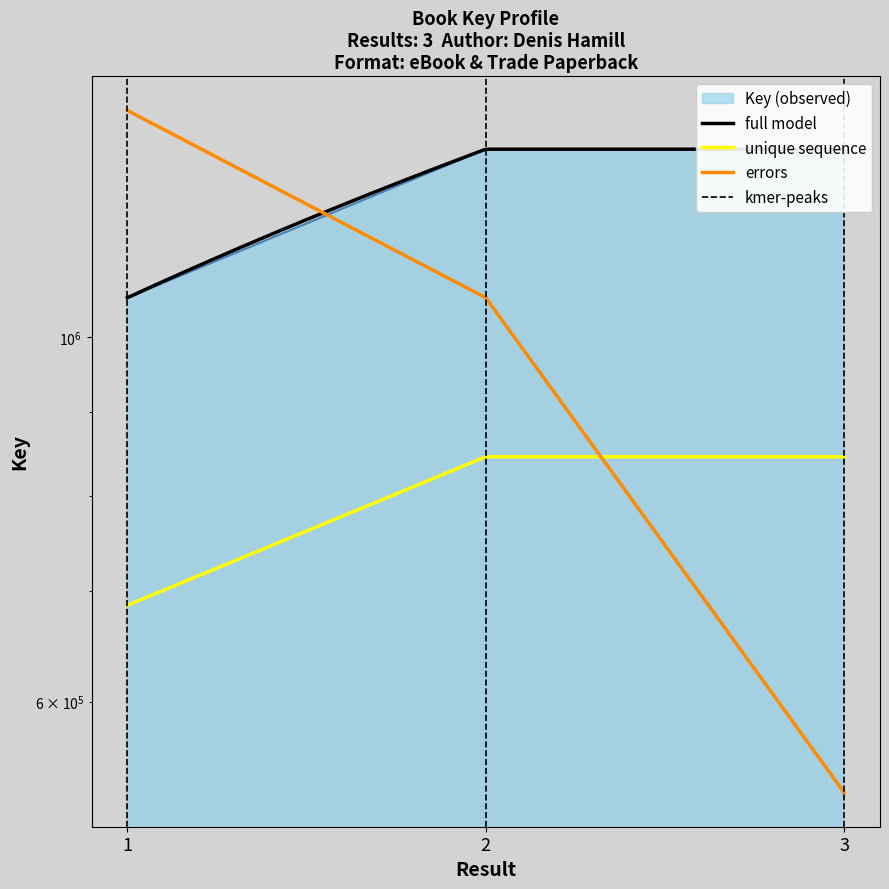

Rank the categories by value from highest to lowest.

3, 2, 1